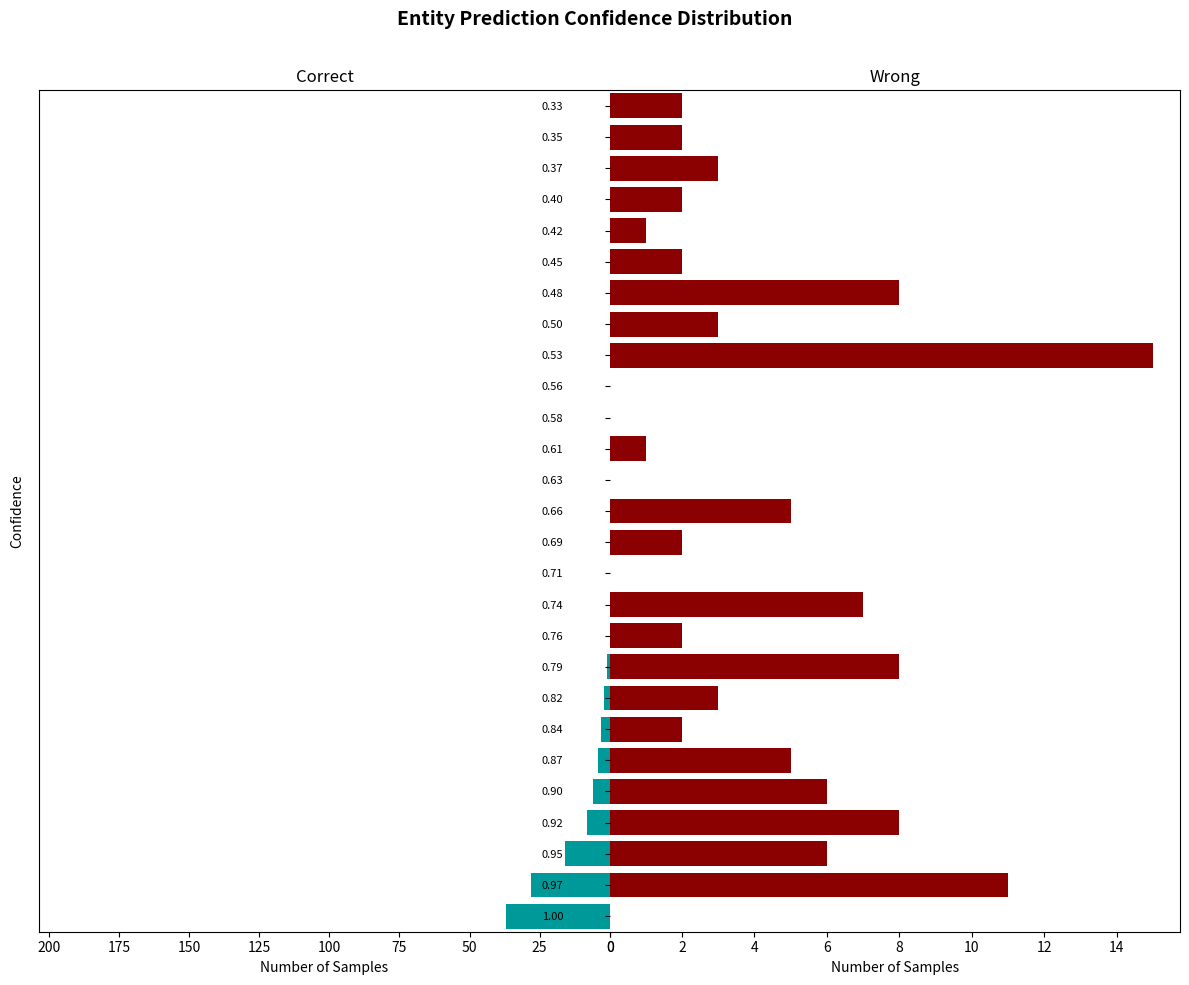

What are all the series names shown in the legend?

Correct, Wrong